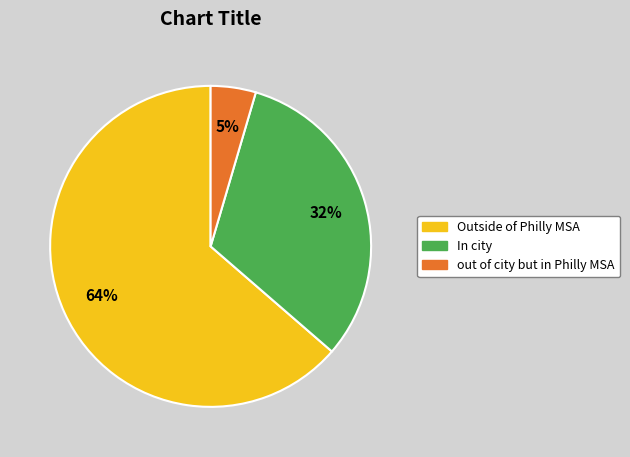

Count the number of slices in the pie.

3